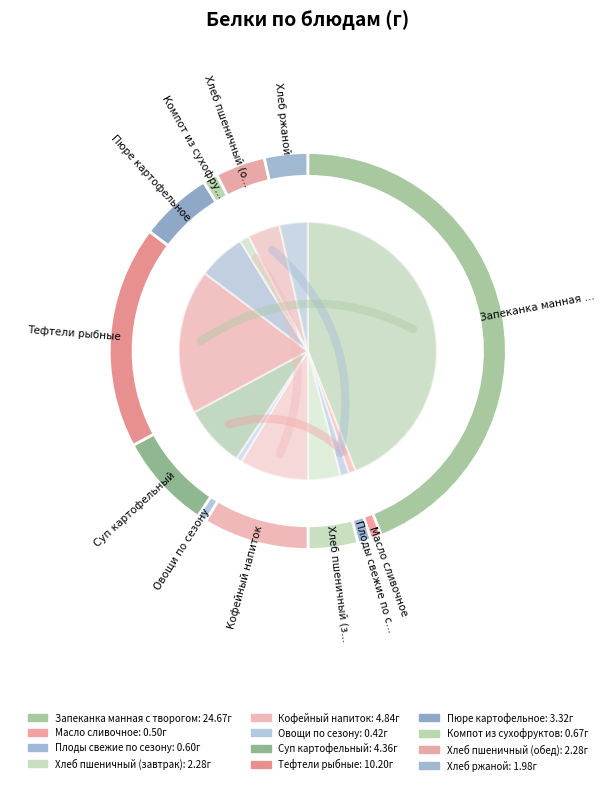

Rank the categories by value from highest to lowest.

Запеканка манная с творогом, Тефтели рыбные, Кофейный напиток, Суп картофельный, Пюре картофельное, Хлеб пшеничный (завтрак), Хлеб пшеничный (обед), Хлеб ржаной, Компот из сухофруктов, Плоды свежие по сезону, Масло сливочное, Овощи по сезону